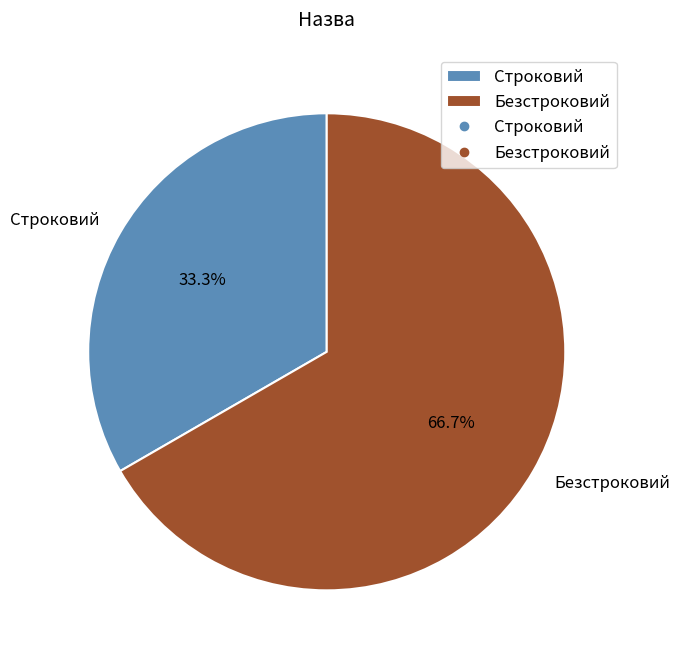

What is the total percentage of Безстроковий and Строковий?

100.0%